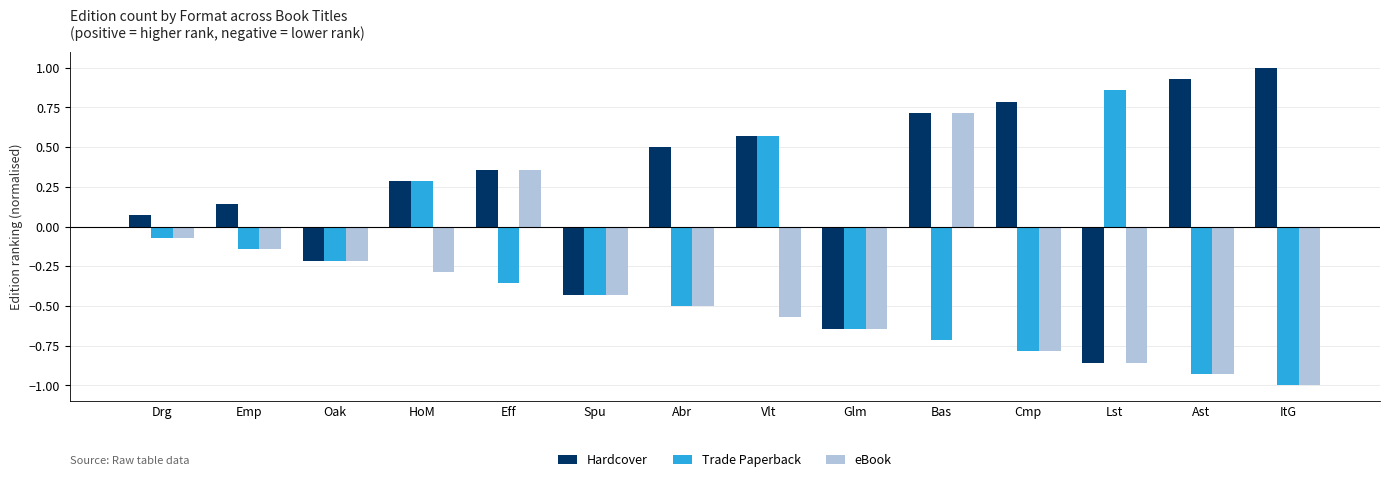

The Trade Paperback series shows -0.7 at Bas. True or false?

True